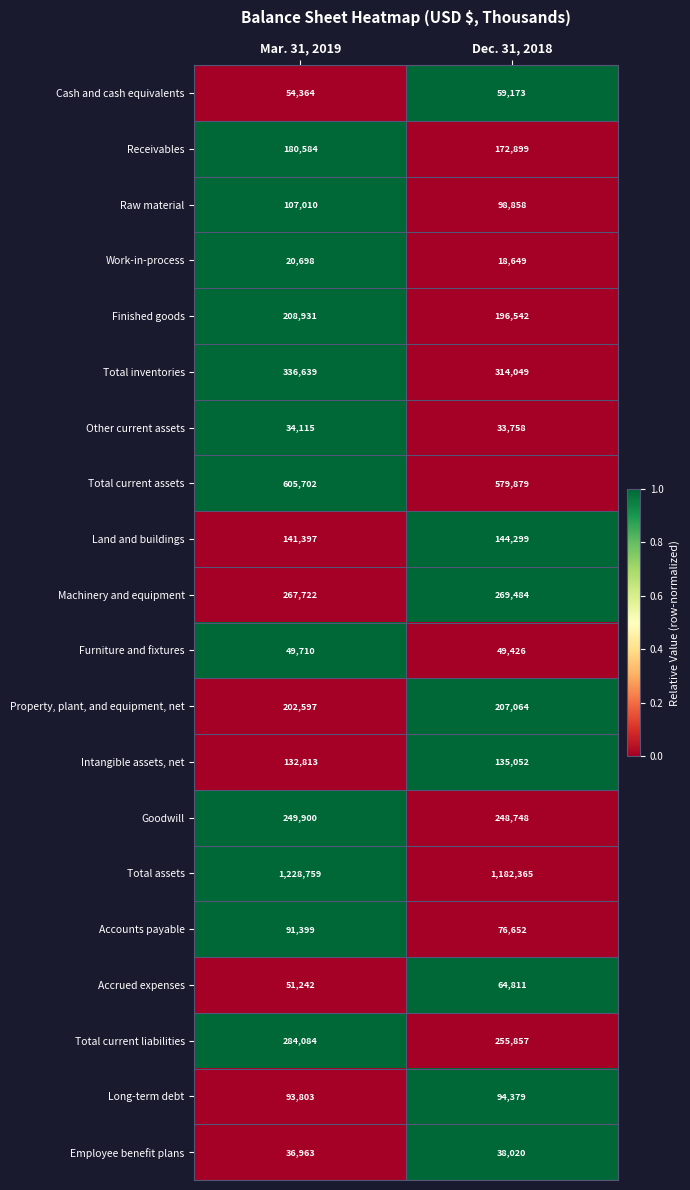

Which series has the largest total across all categories?

Total assets